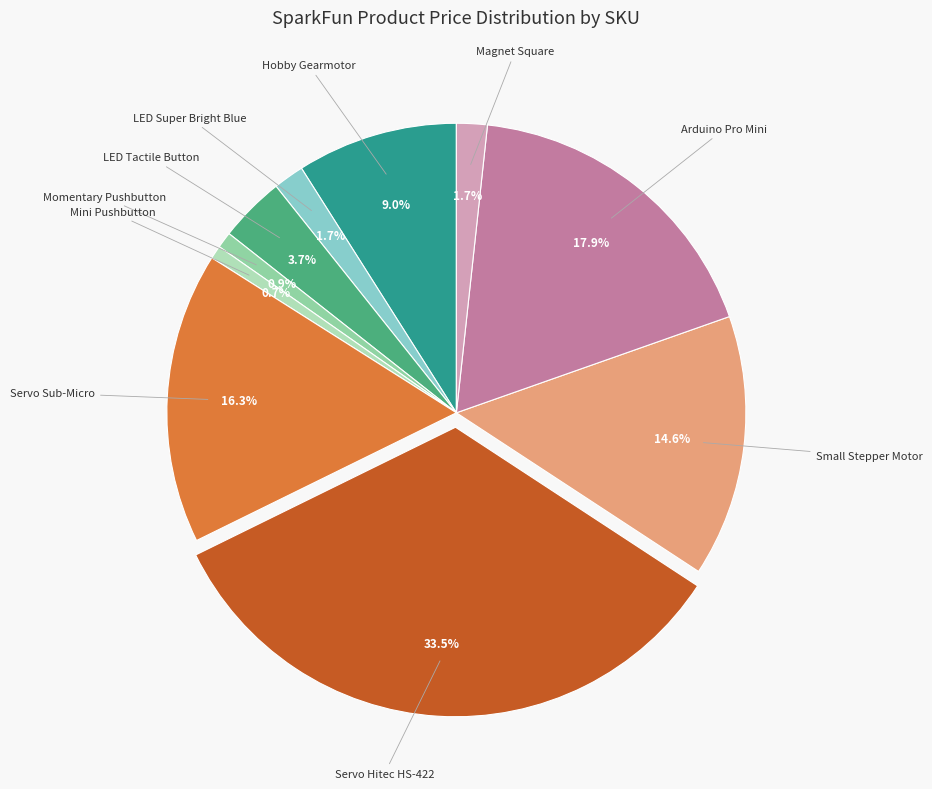

Is there any slice that represents more than half of the pie?

No